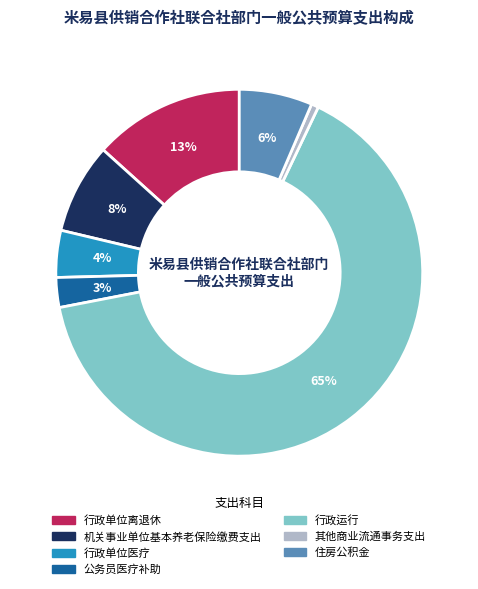

What percentage is the 其他商业流通事务支出 slice, to the nearest percent?

1%